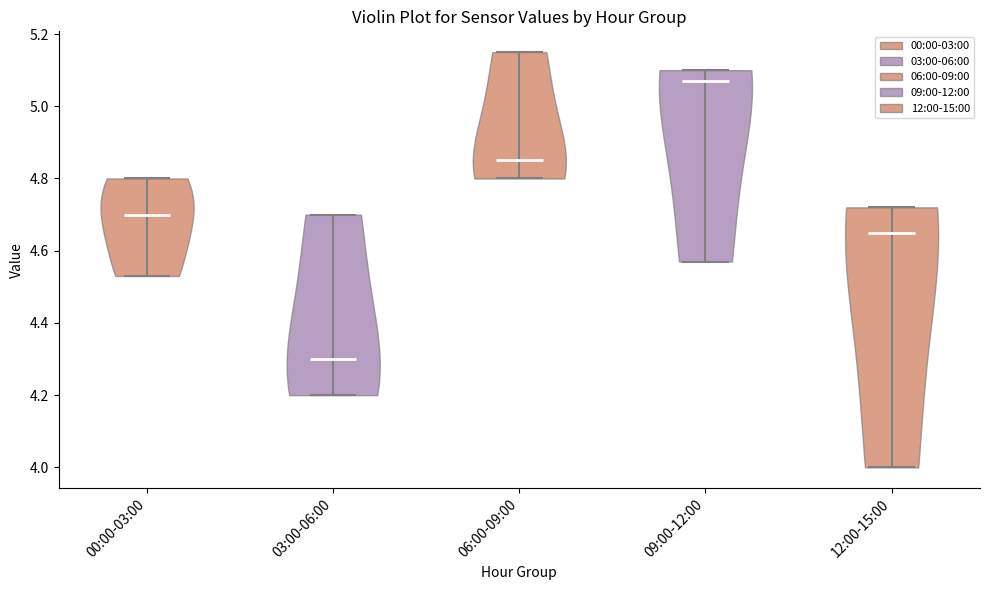

What is the lowest point the violin for 06:00-09:00 reaches on the y-axis? The values are not printed on the chart, so give them approximately, as read against the axis.

4.80